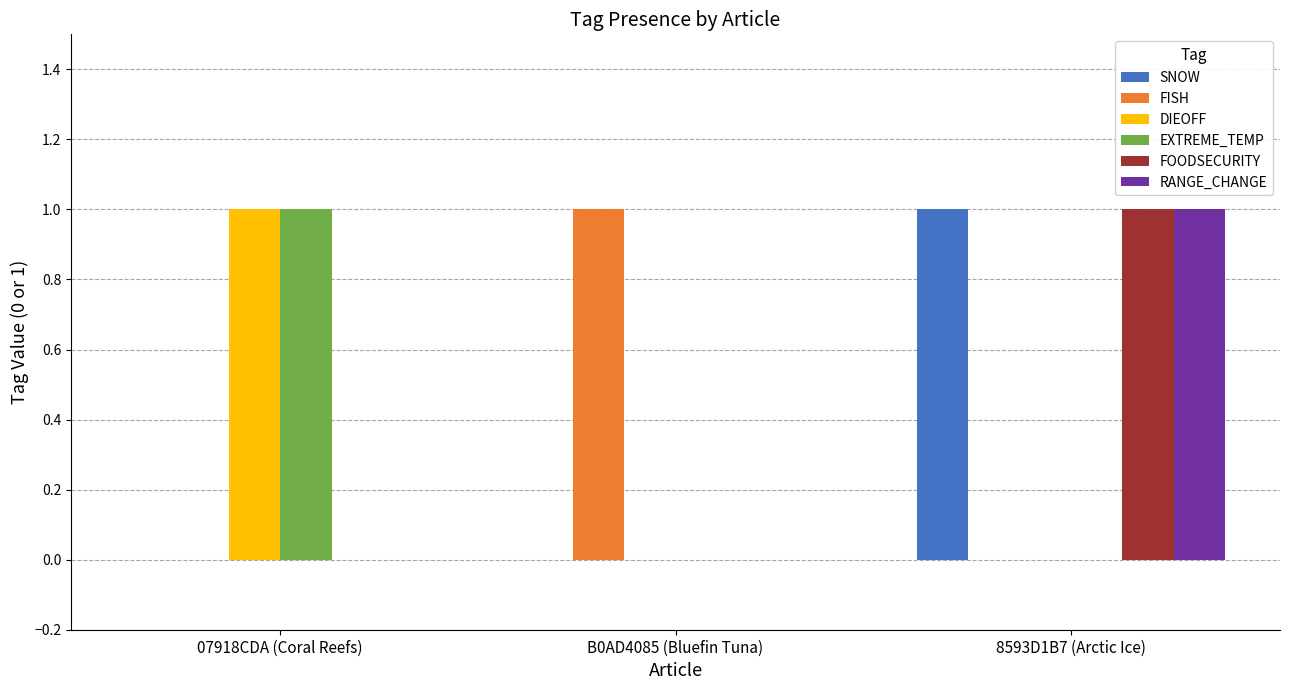

What is the spread (max minus min) of values at 8593D1B7 (Arctic Ice)?

1